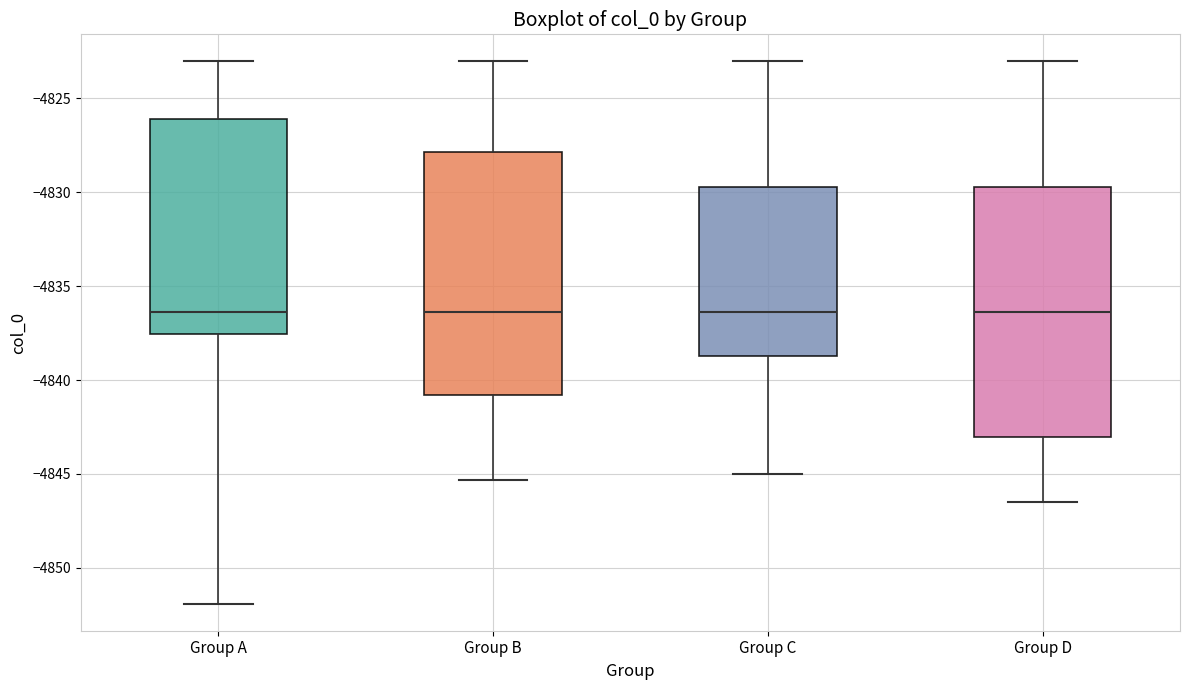

Reading left to right, read every box against the y-axis: the position of its median line, the range the box covers, and the ends of its whiskers. The values are not printed on the chart, so give them approximately, as read against the axis.

Group A: median -4836.5, box -4837.5 to -4826.0, whiskers -4852.0 to -4823.0
Group B: median -4836.5, box -4841.0 to -4828.0, whiskers -4845.5 to -4823.0
Group C: median -4836.5, box -4838.5 to -4829.5, whiskers -4845.0 to -4823.0
Group D: median -4836.5, box -4843.0 to -4829.5, whiskers -4846.5 to -4823.0